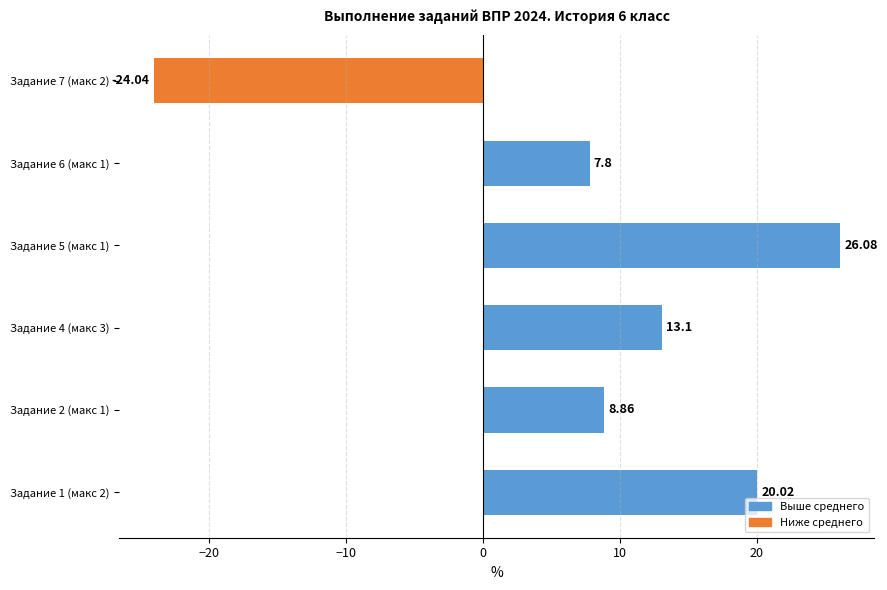

How many bars are there in total?

6